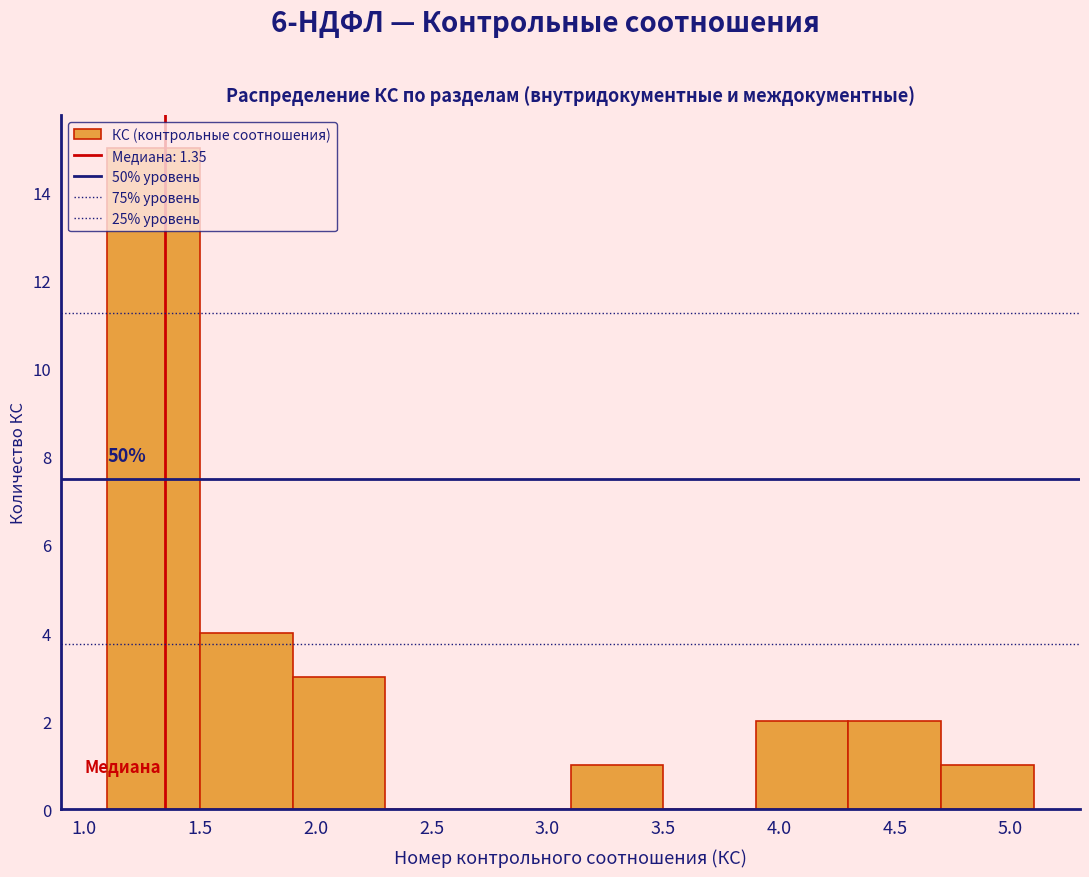

Over which range of the x-axis is the bar tallest?

1.1 to 1.5